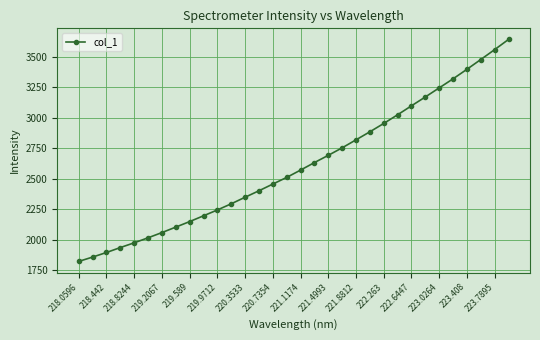

What is the value of the 15th point from the left?

2456.8